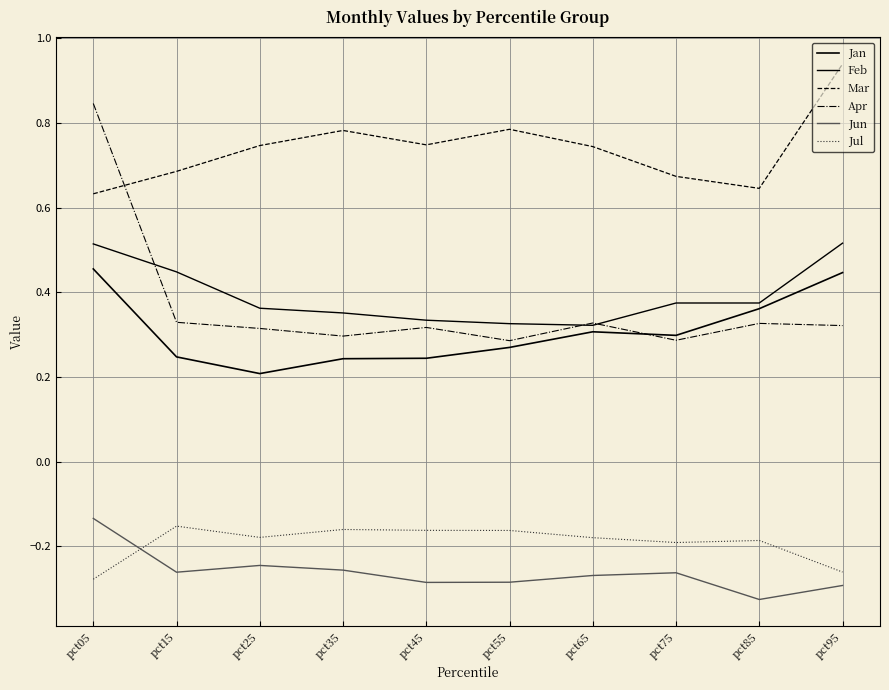

Is the value of Feb at pct95 greater than the value of Jul at pct95?

Yes